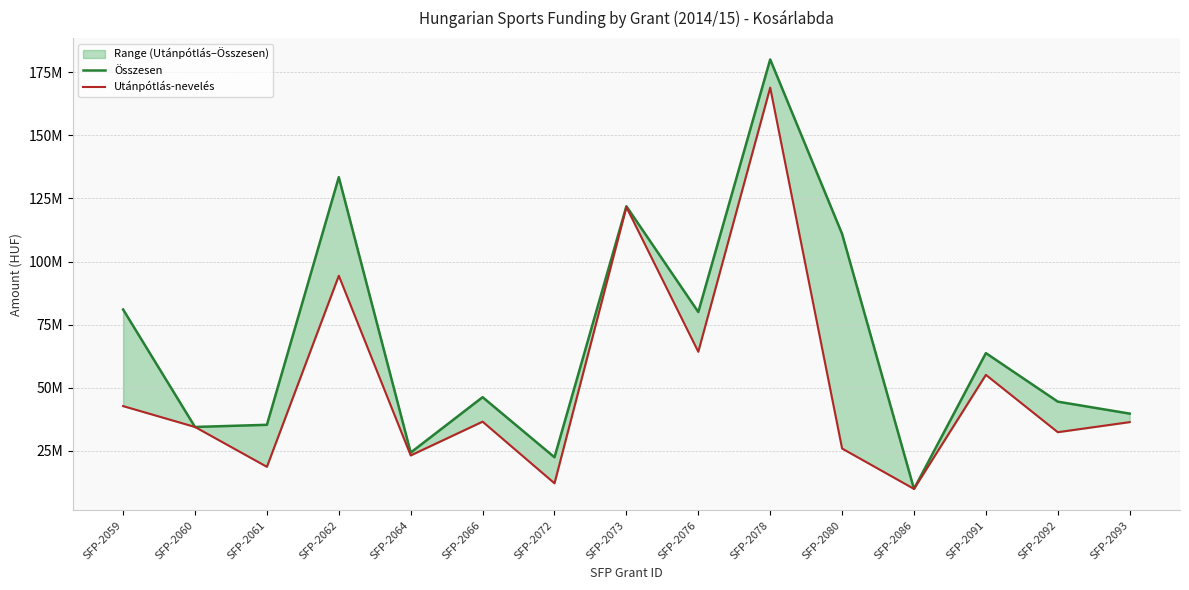

What is the difference between the Utánpótlás-nevelés values at SFP-2059 and SFP-2076?

21512061